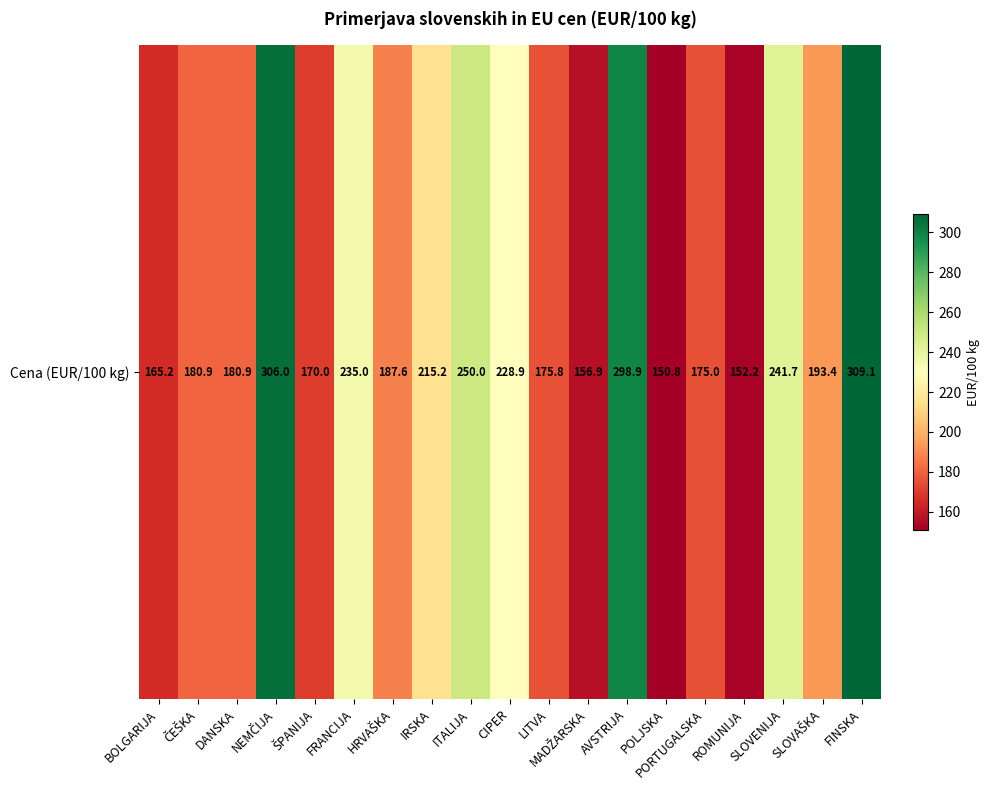

Which category has the highest value across all series?

FINSKA